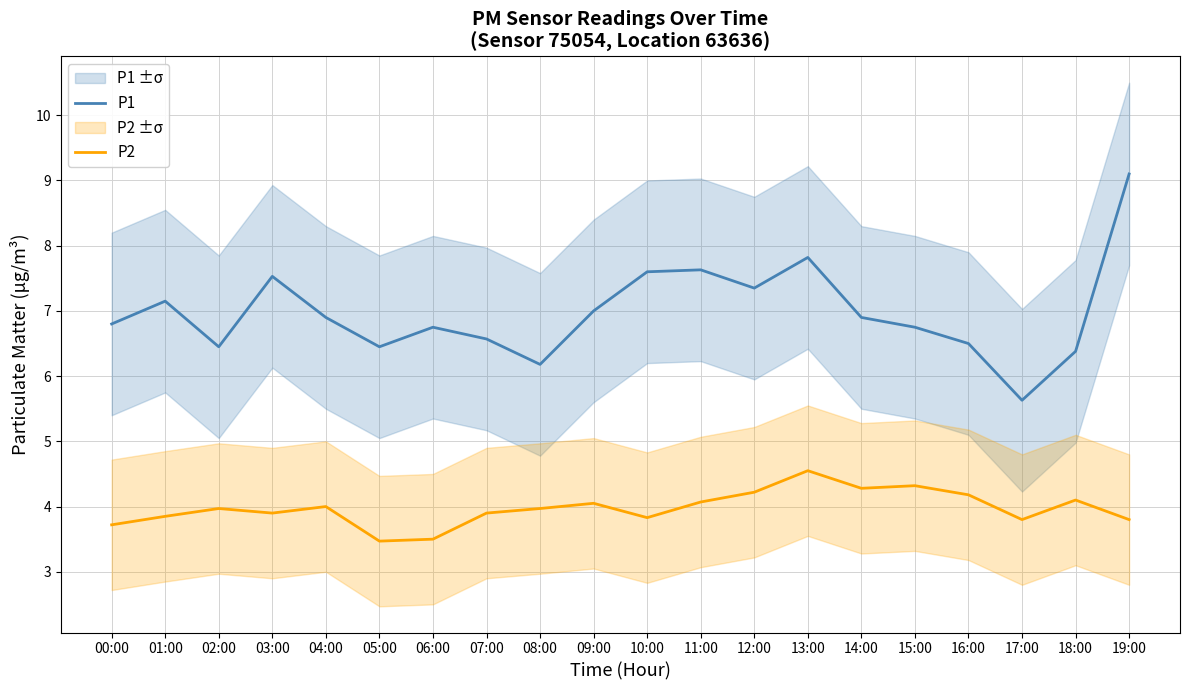

What is the label of the 16th point from the right?

04:00